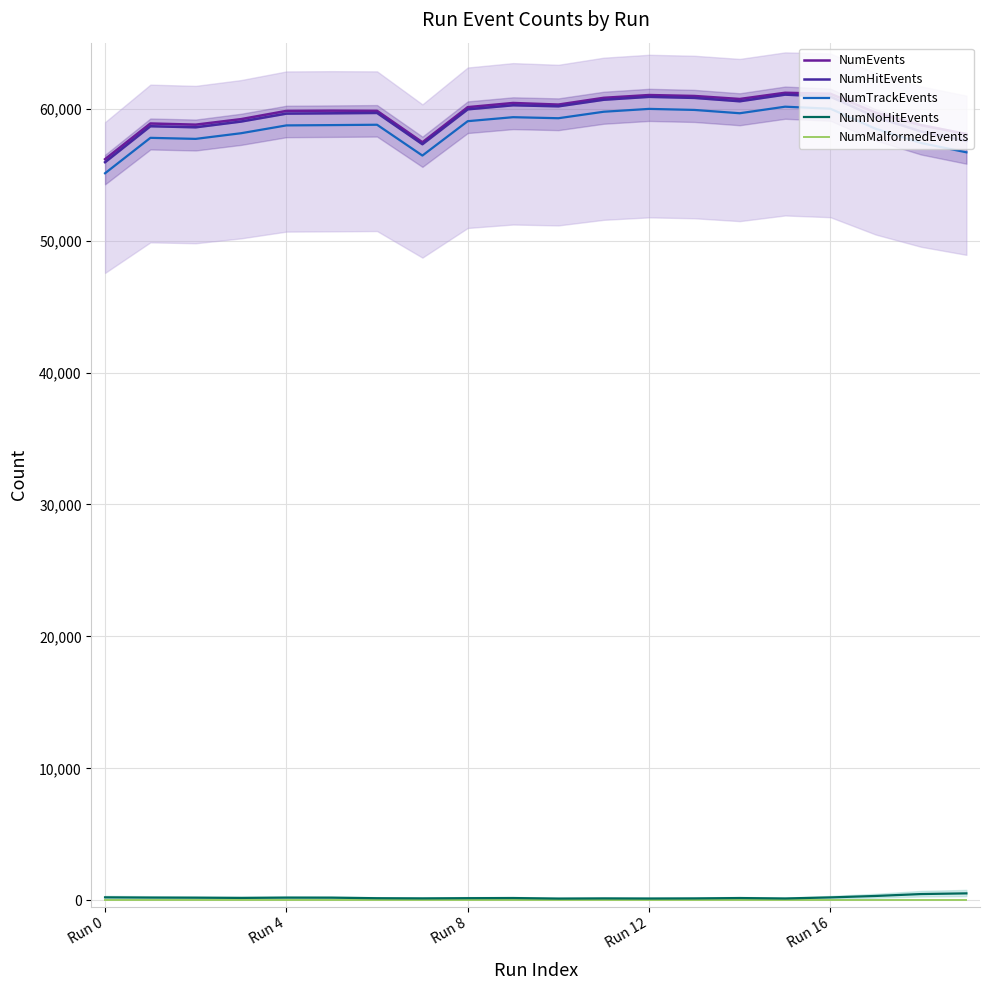

What are all the series names shown in the legend?

NumEvents, NumHitEvents, NumTrackEvents, NumNoHitEvents, NumMalformedEvents